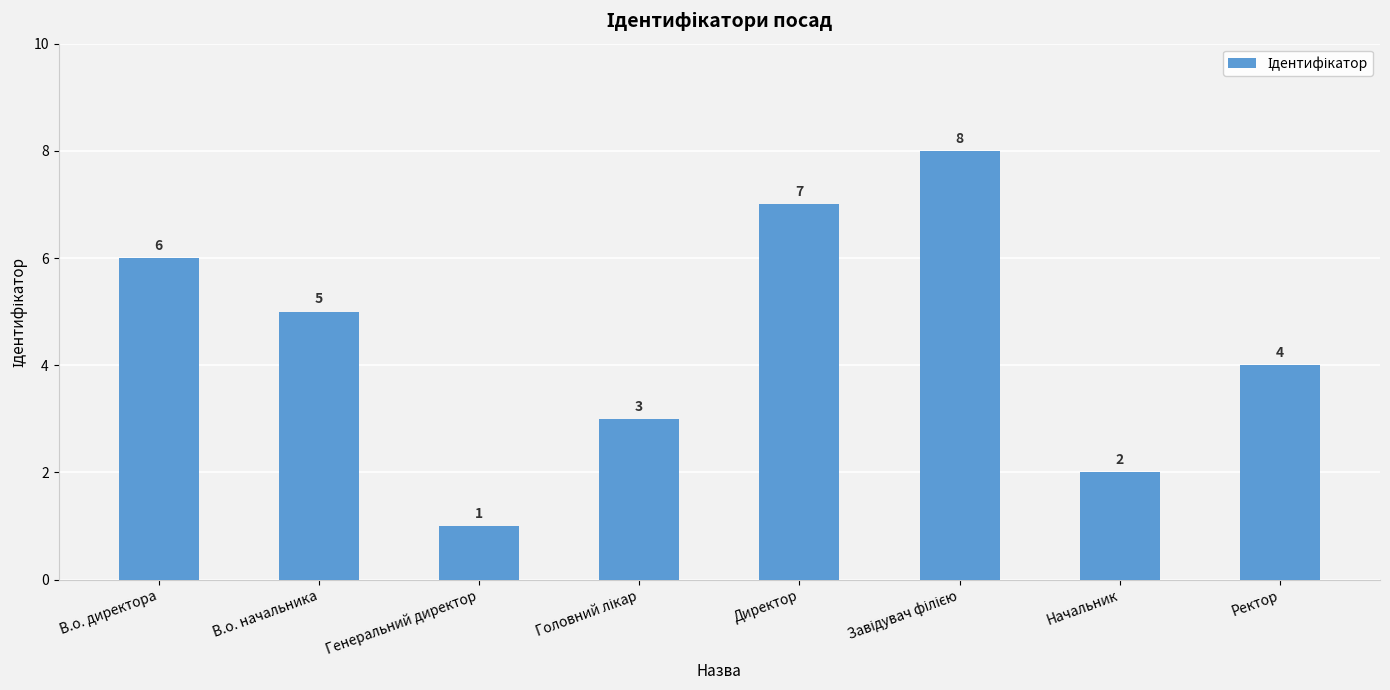

Count the values in the range 3 to 7.

5